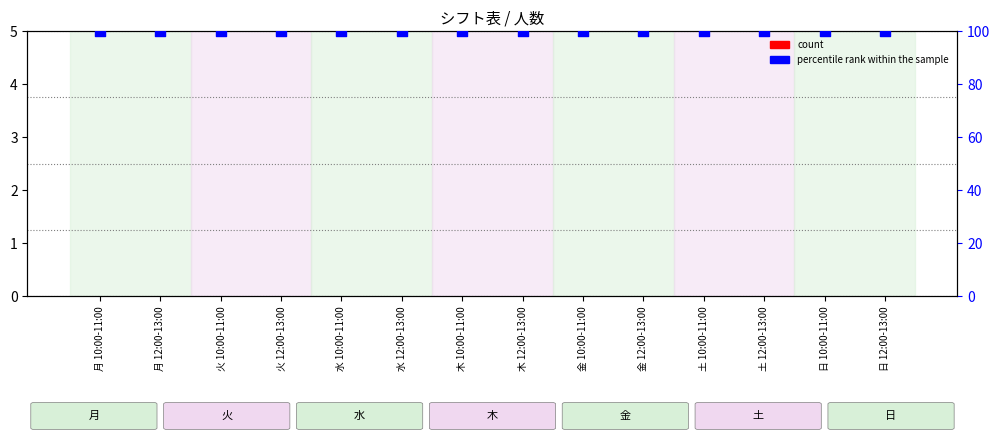

What are all the series names shown in the legend?

count, percentile rank within the sample